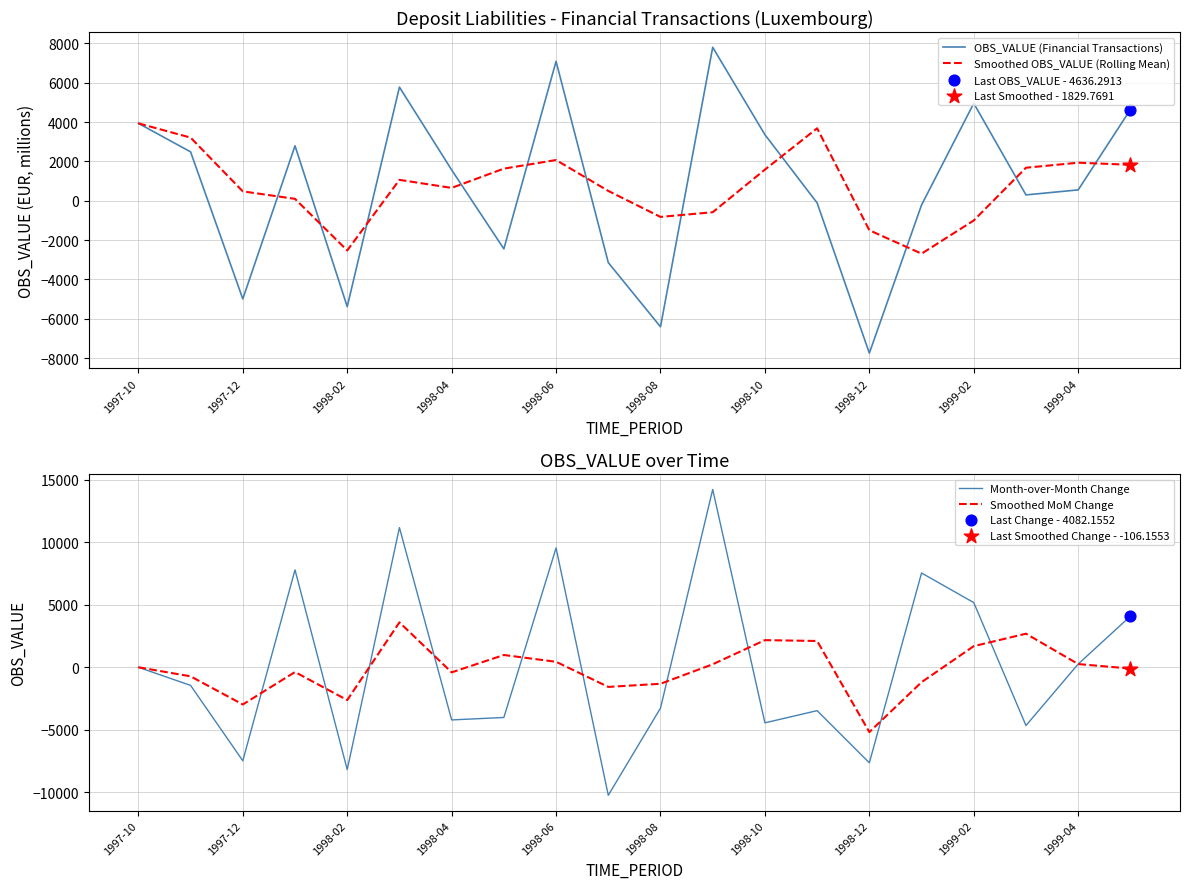

At which category is the sum across all series the highest?

11